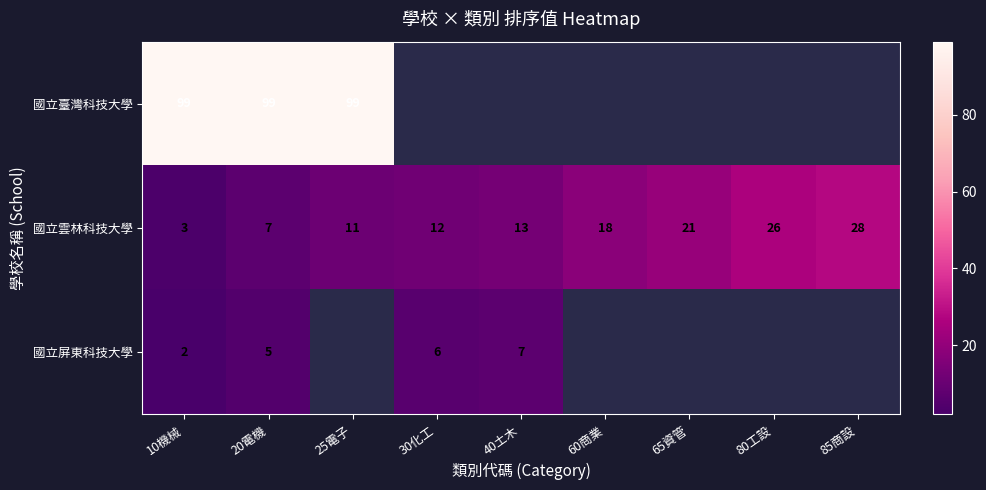

At 20電機, list the series in order from largest to smallest.

國立臺灣科技大學, 國立雲林科技大學, 國立屏東科技大學